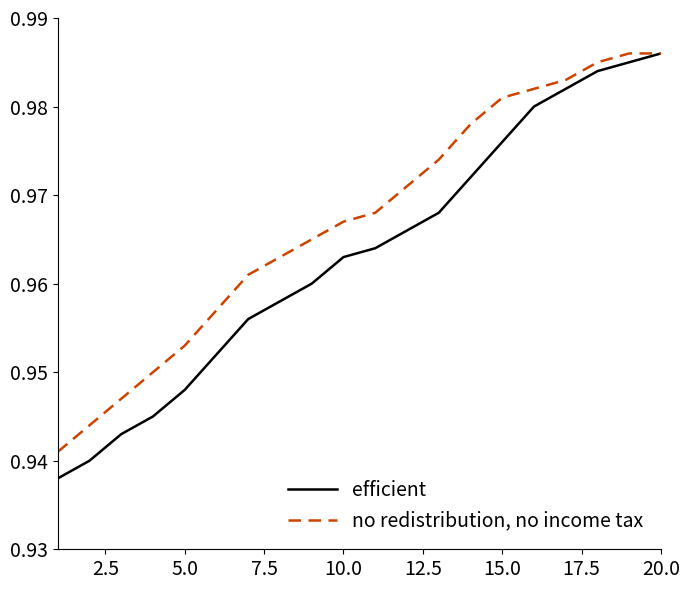

Which series has the largest range (max minus min)?

efficient